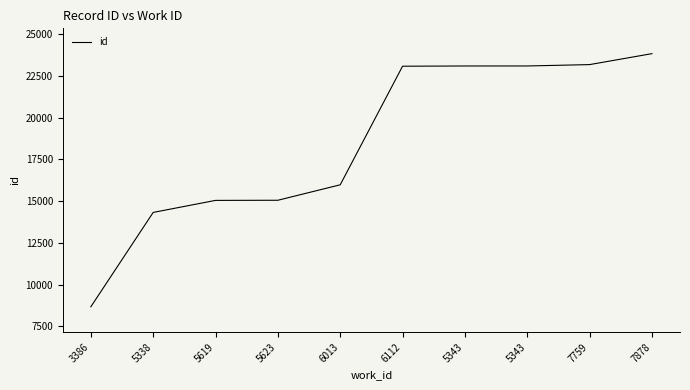

List the labels in order of value, smallest first.

3386, 5338, 5619, 5623, 6013, 6112, 5343, 5343, 7759, 7878